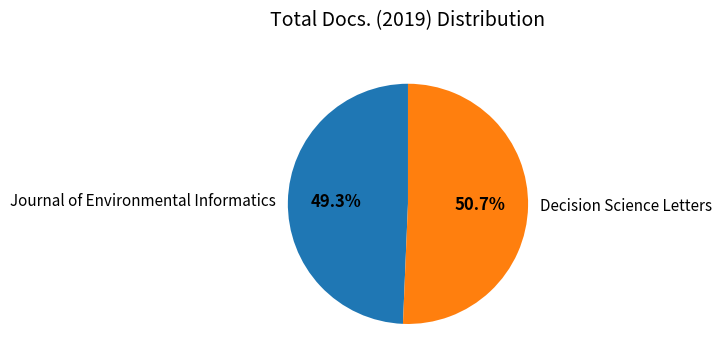

To the nearest percent, what is the combined percentage of Journal of Environmental Informatics and Decision Science Letters?

100%